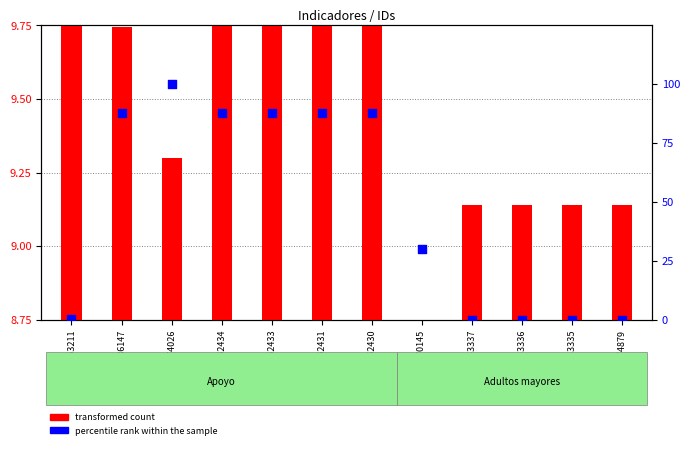

Which series has the widest spread of Y values?

percentile rank within the sample